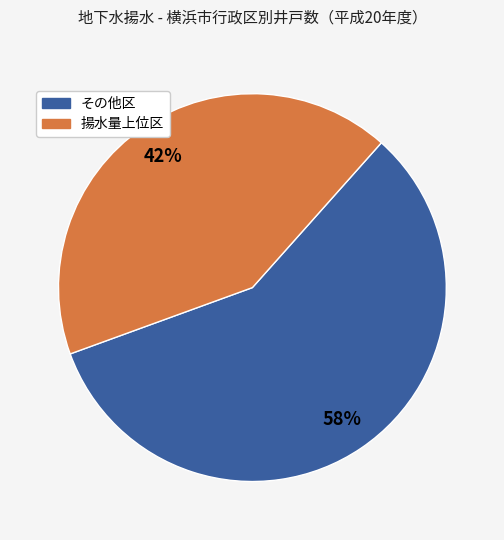

To the nearest percent, what is the difference between the largest and smallest slice percentages?

16%